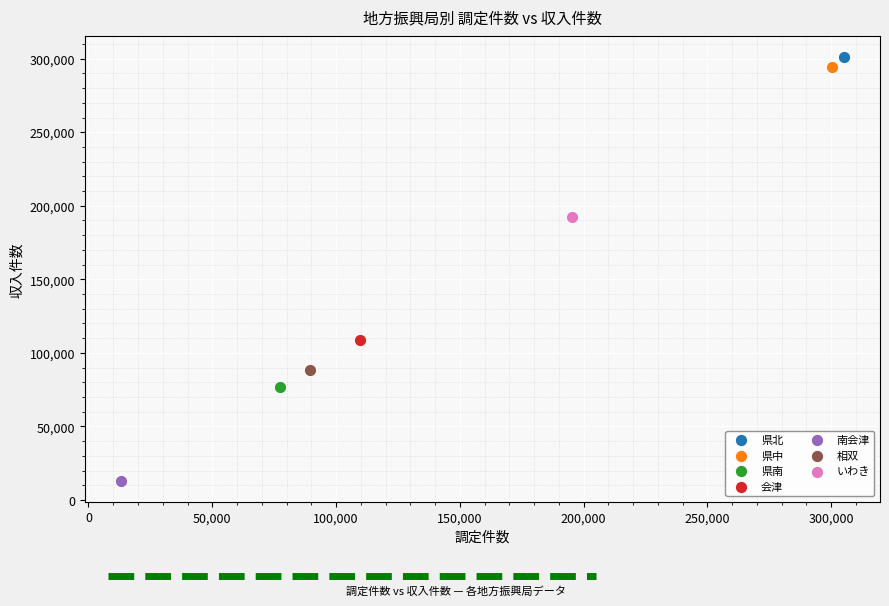

What are all the series names shown in the legend?

県北, 県中, 県南, 会津, 南会津, 相双, いわき